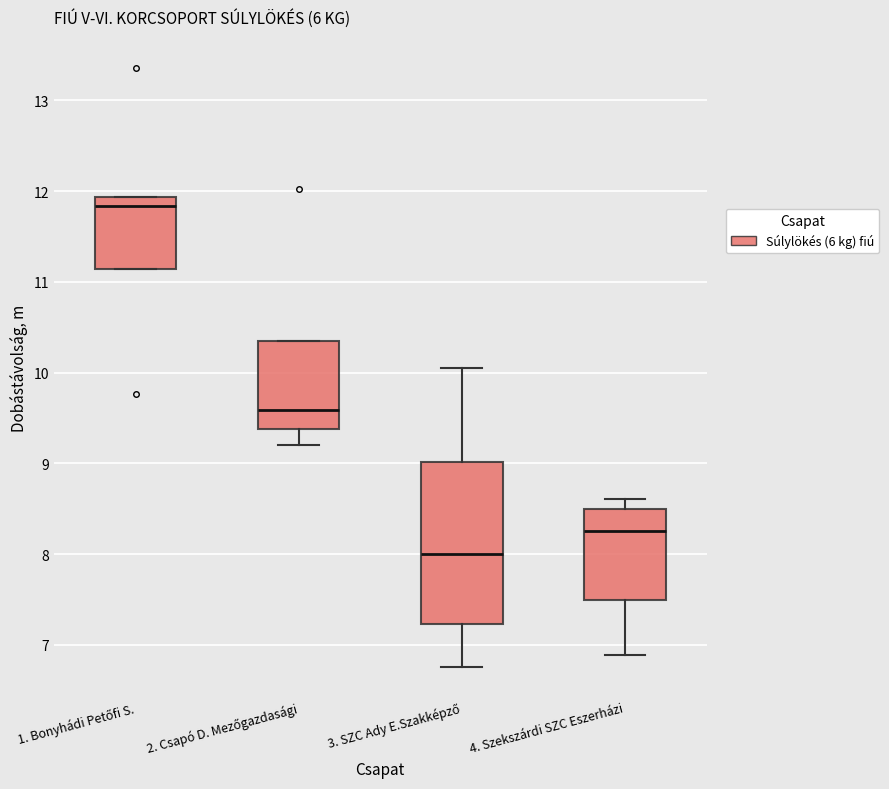

Where does the lower whisker of the box for 4. Szekszárdi SZC Eszerházi end on the y-axis? The values are not printed on the chart, so give them approximately, as read against the axis.

6.9